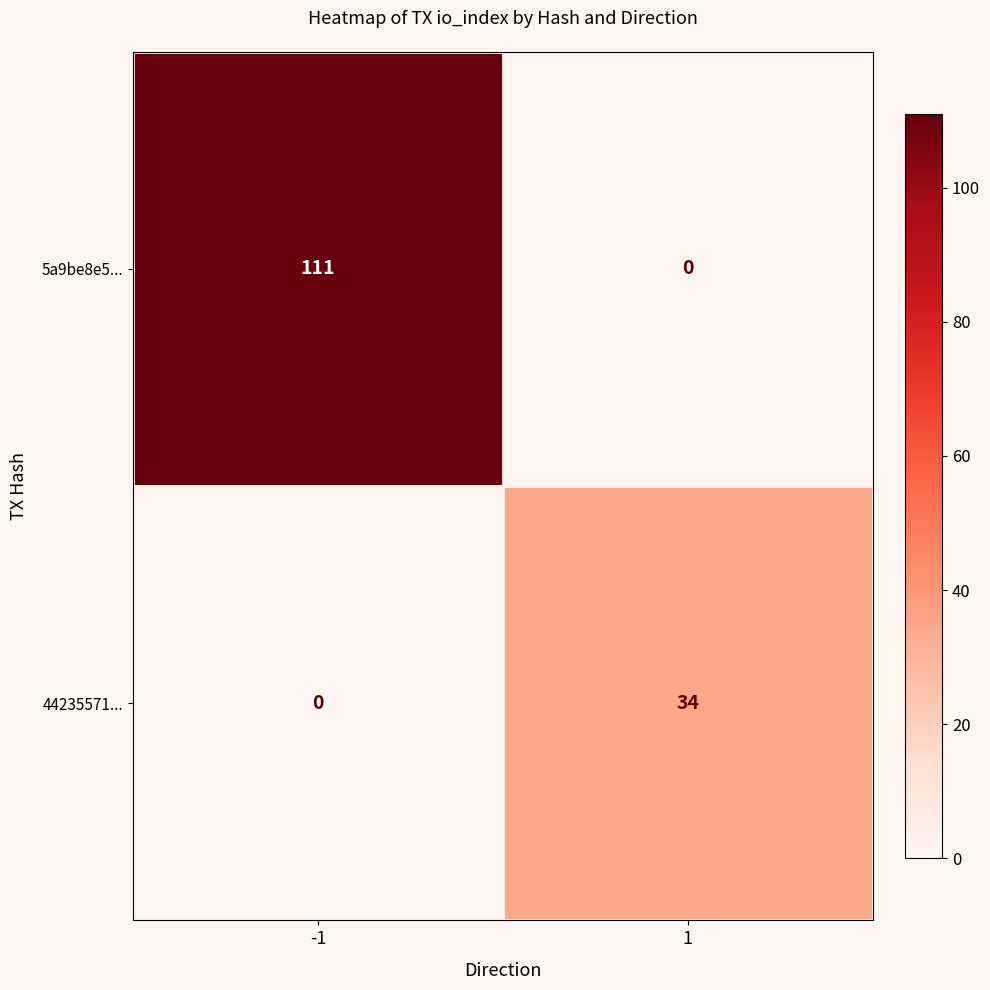

Which series has the widest spread of values?

5a9be8e5...